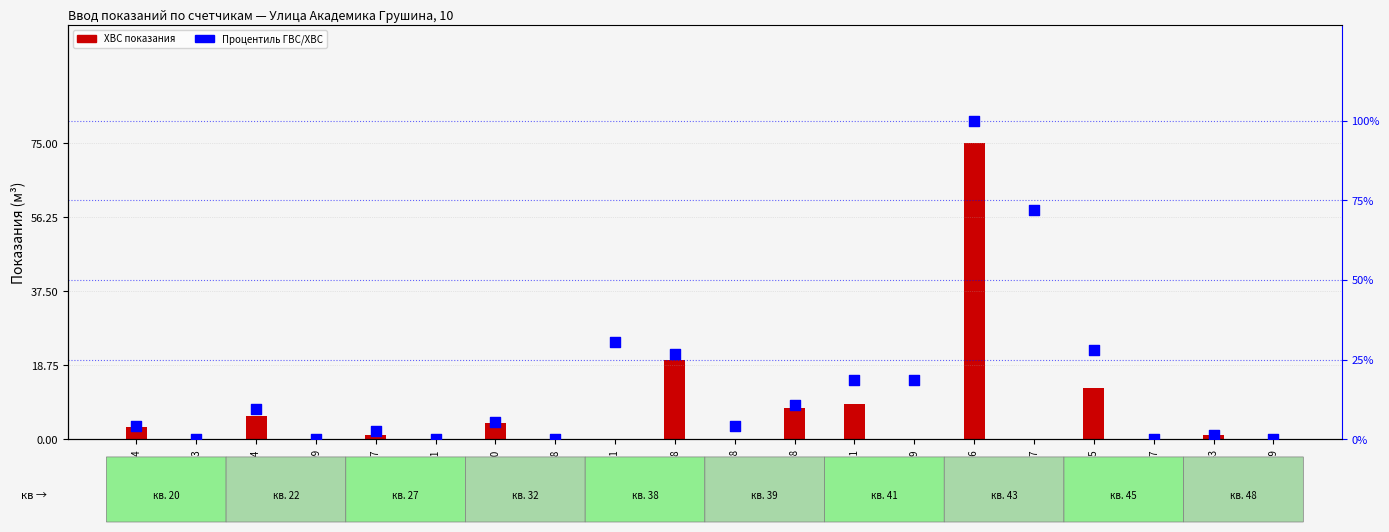

Which series reaches the minimum Y coordinate?

ХВС показания